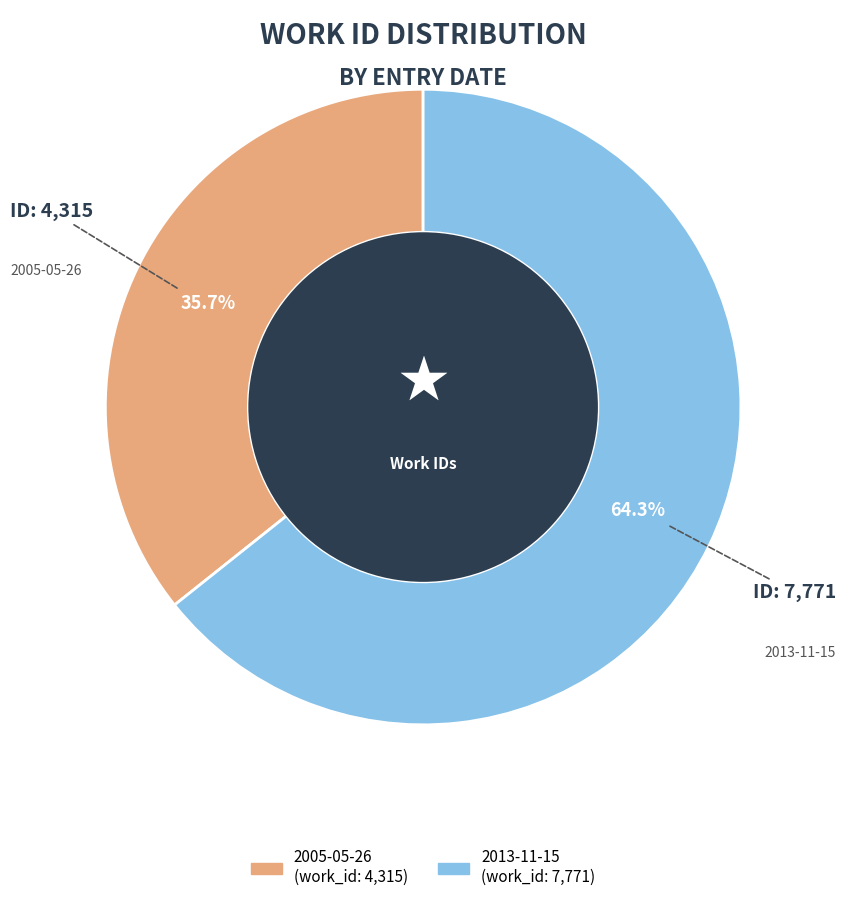

To the nearest percent, what portion does 2013-11-15 represent?

64%